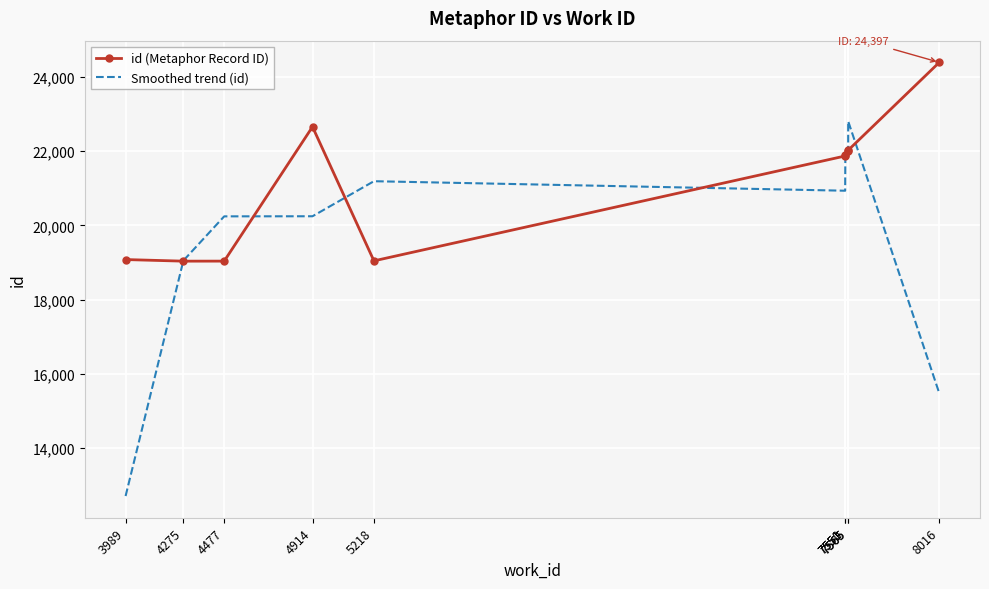

At which category does the chart reach its minimum across all series?

3989